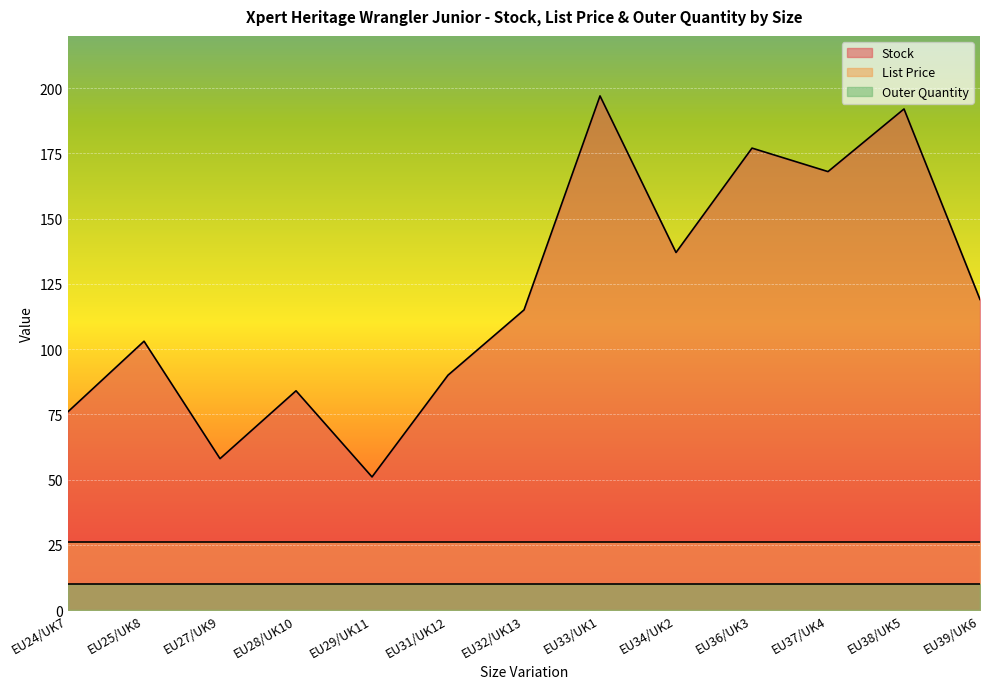

True or false: Outer Quantity has a value of 10.0 at EU25/UK8.

True